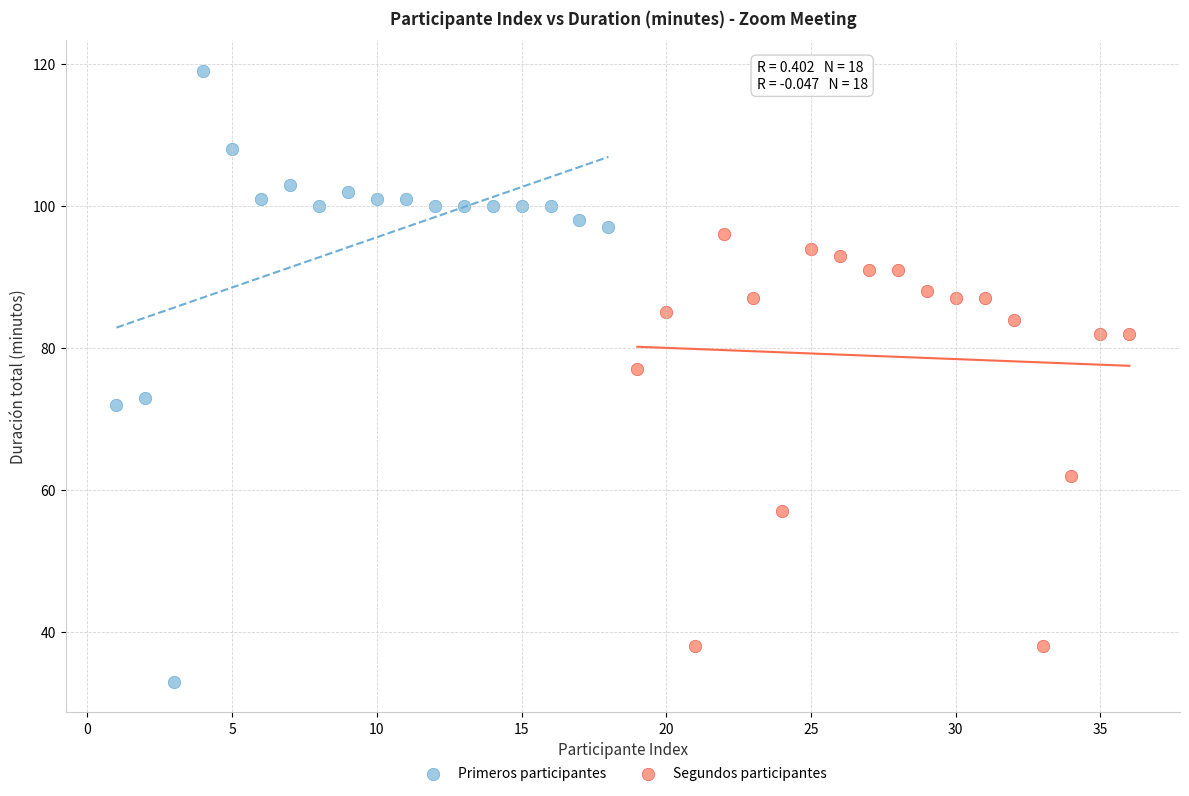

Which series has the largest Y range (max minus min)?

Primeros participantes